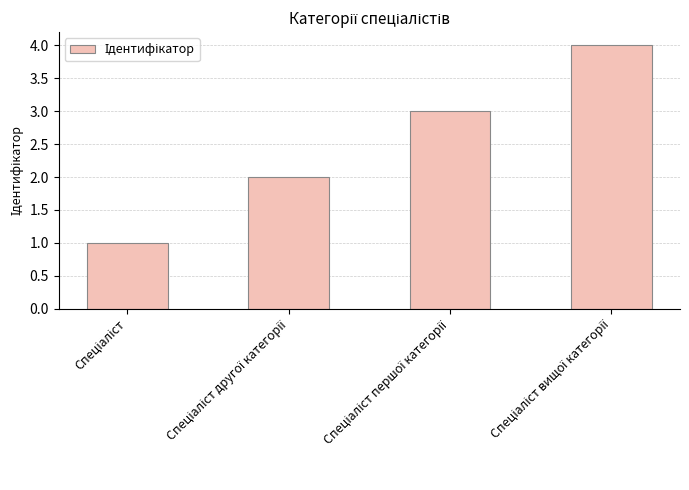

What is the greatest value displayed?

4